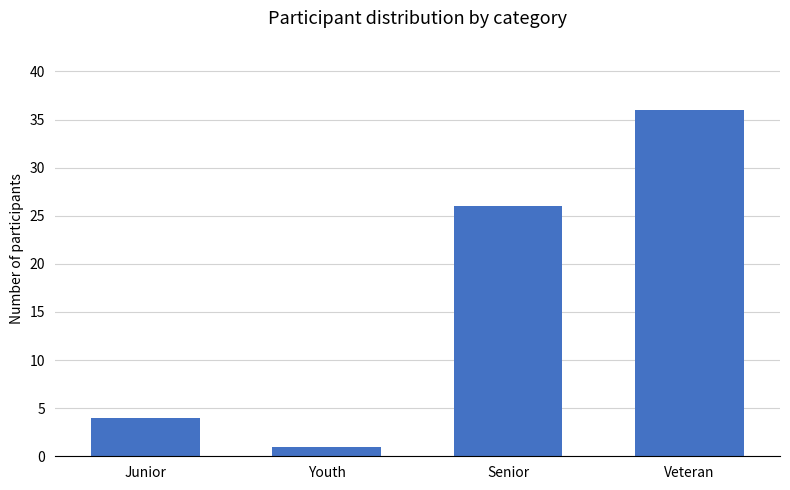

Is it true that the value at Senior is 26?

True